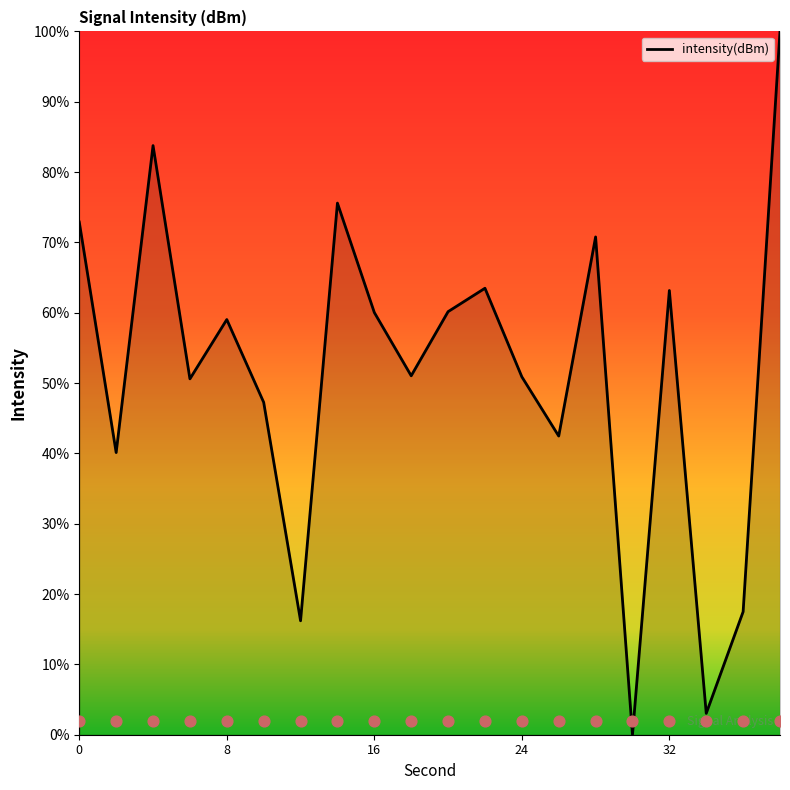

Between 34 and 18, which is larger?

18